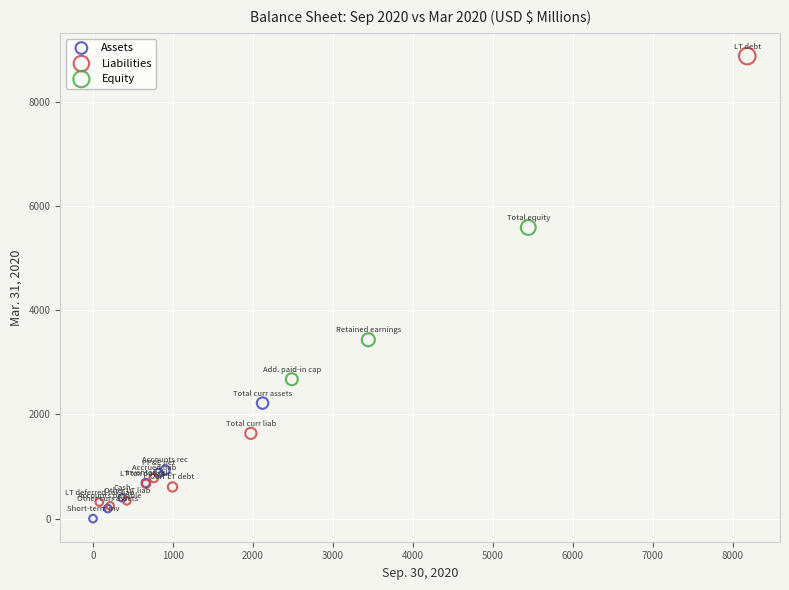

Which series has the widest spread of Y values?

Liabilities